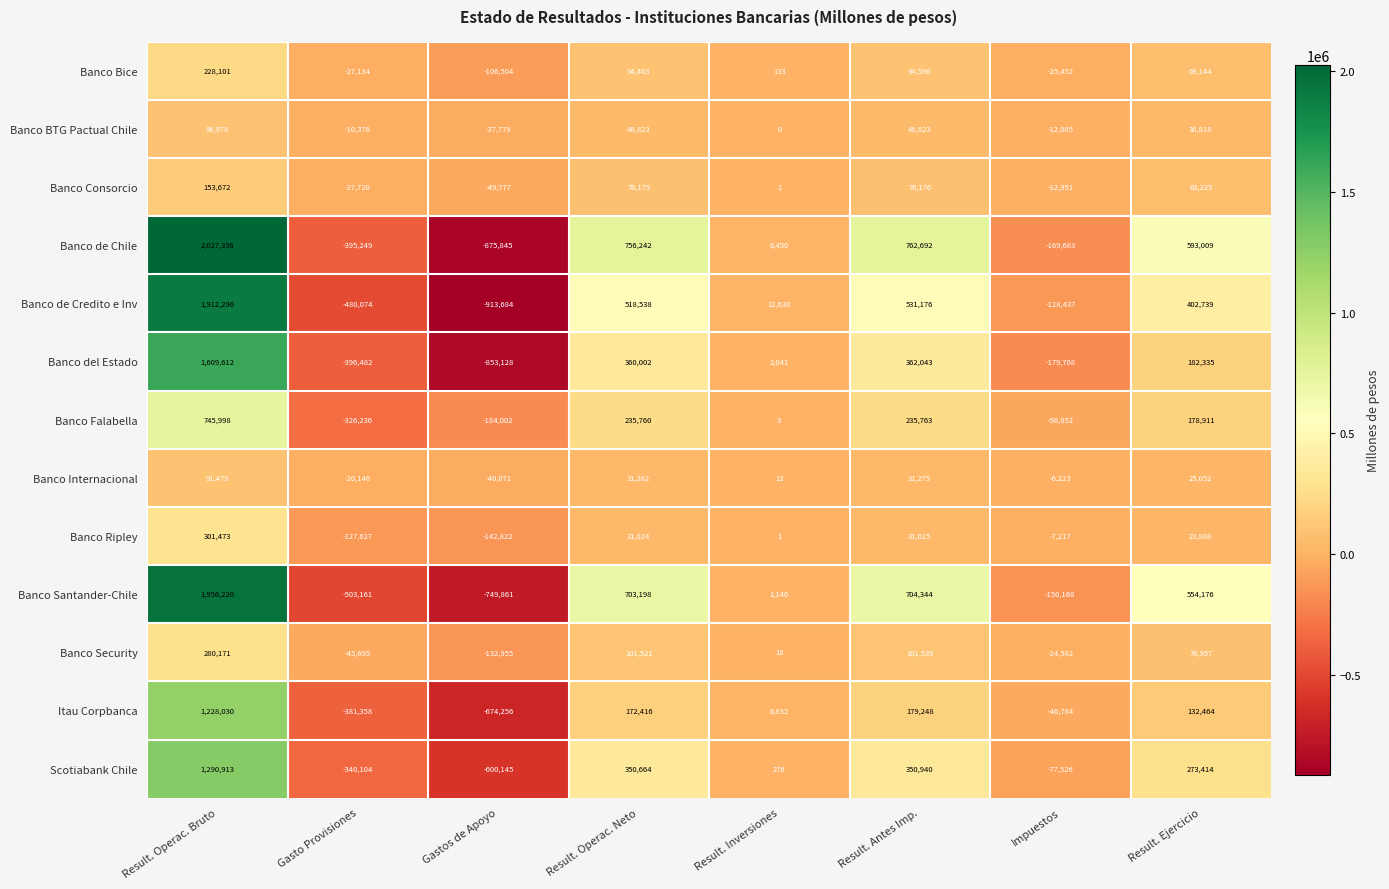

How many data points in Banco Security are less than 76957?

4